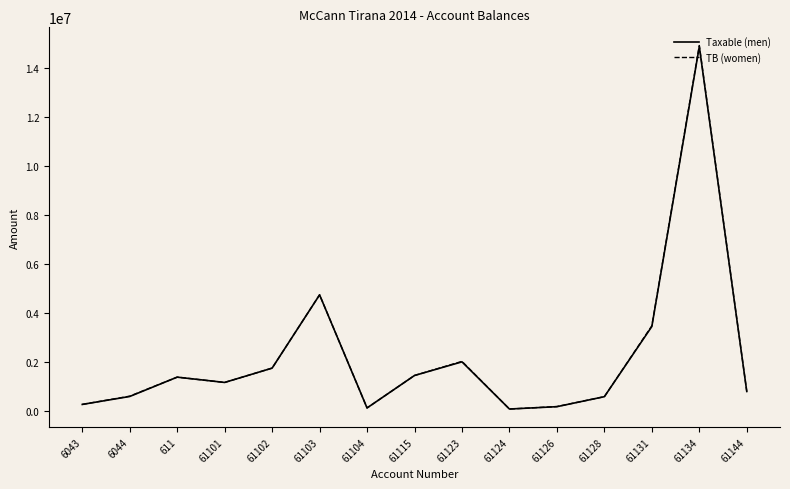

Between 611 and 61126, which series saw the biggest shift?

Taxable (men)